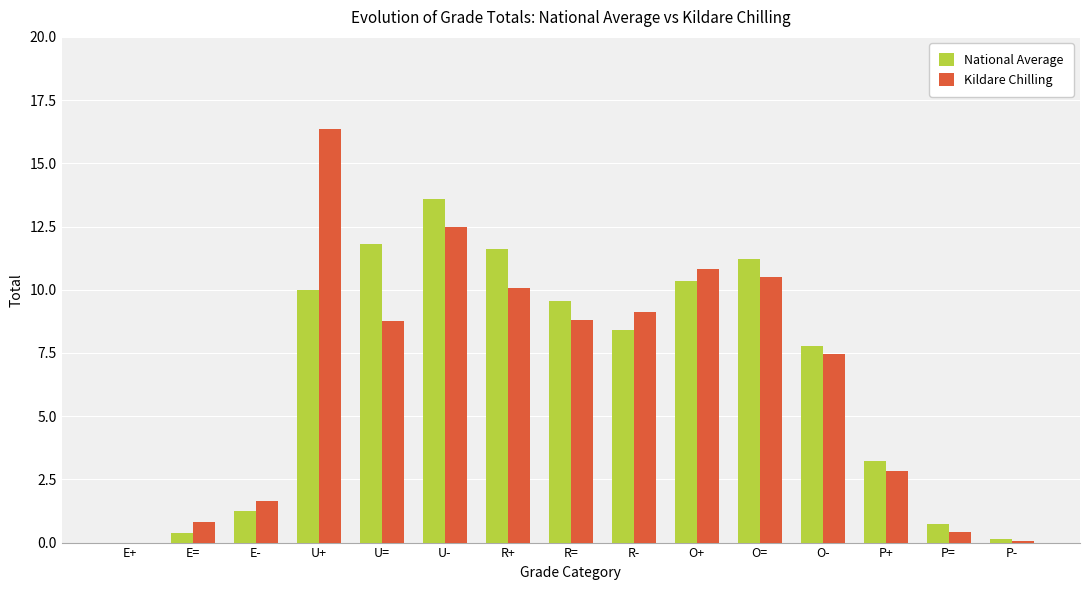

True or false: Kildare Chilling has a value of 0.8 at E=.

True